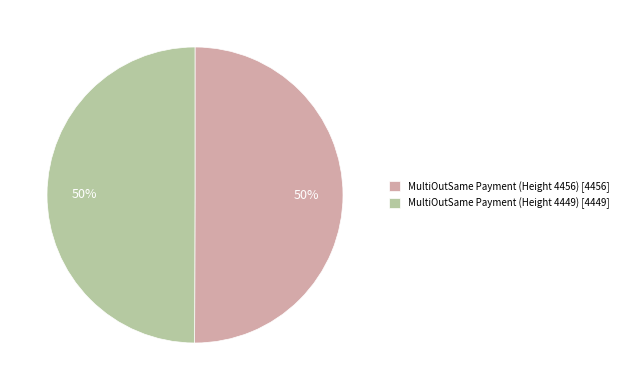

What is the ratio of the value at MultiOutSame Payment (Height 4456) [4456] to the value at MultiOutSame Payment (Height 4449) [4449]?

1.0